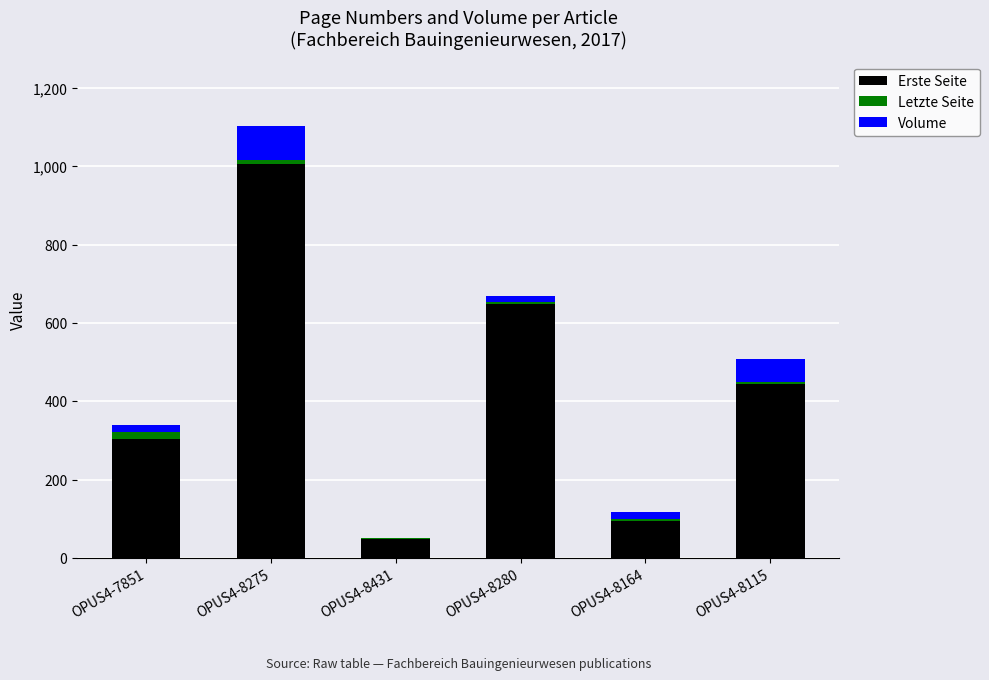

Which category has the highest value in the Erste Seite series?

OPUS4-8275